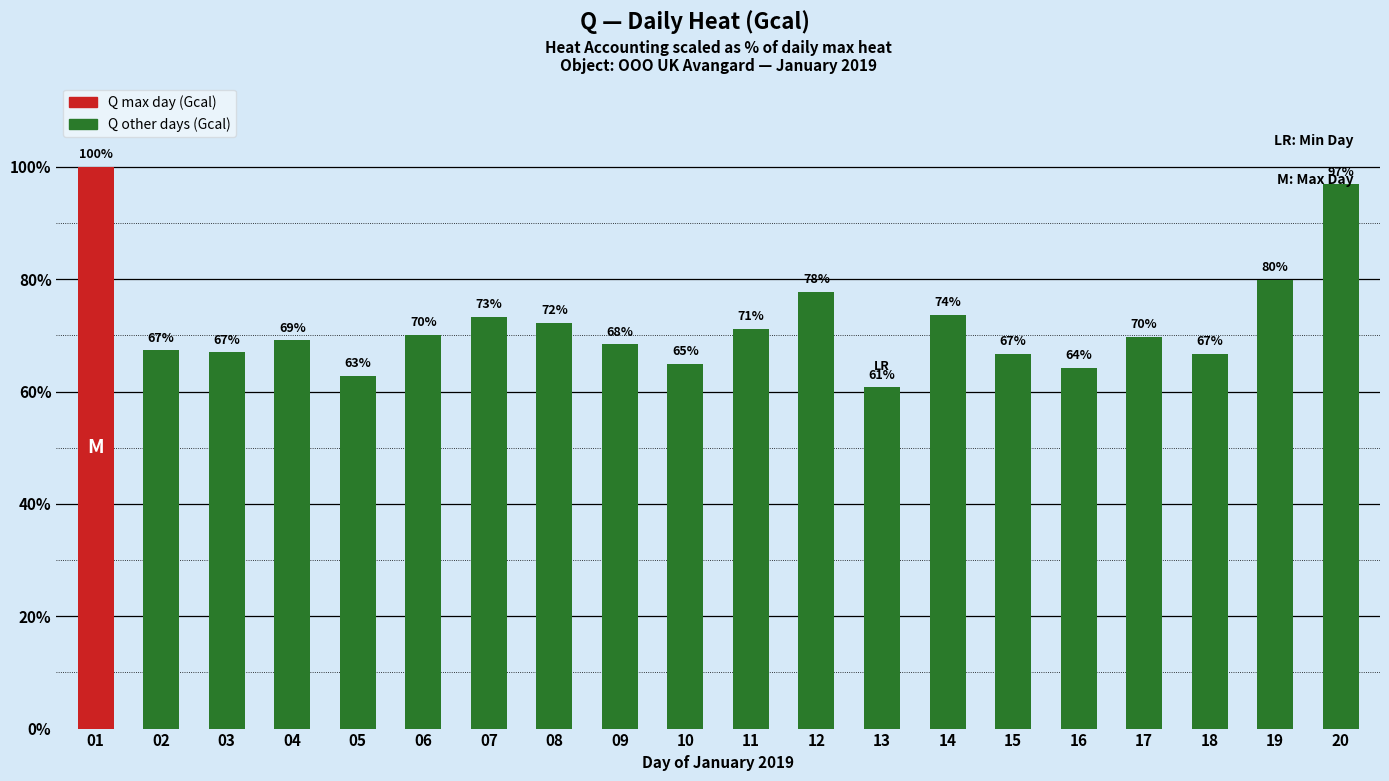

What is the sum of the values at 12 and 15?

144.4